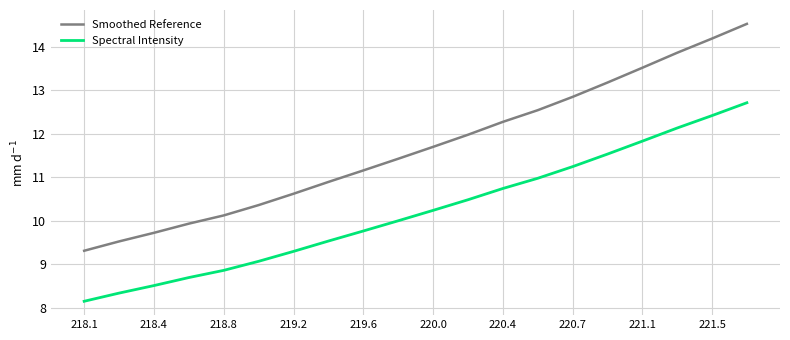

What is the smallest value displayed?

8.1